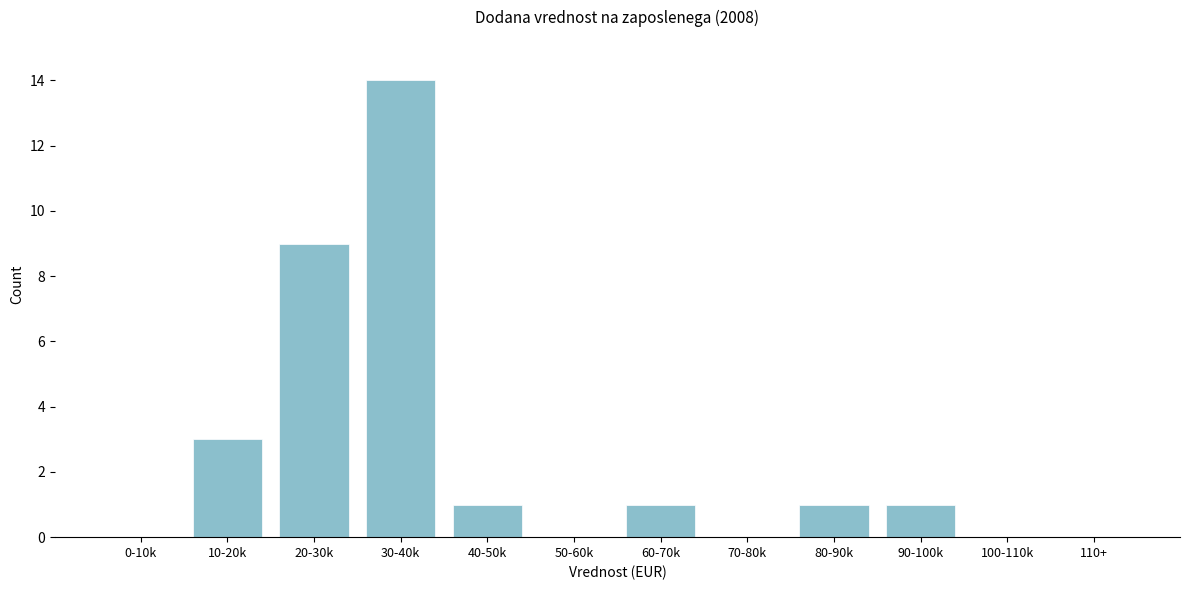

Reading right to left, transcribe all the data shown in this chart.

110+=0	100-110k=0	90-100k=1	80-90k=1	70-80k=0	60-70k=1	50-60k=0	40-50k=1	30-40k=14	20-30k=9	10-20k=3	0-10k=0